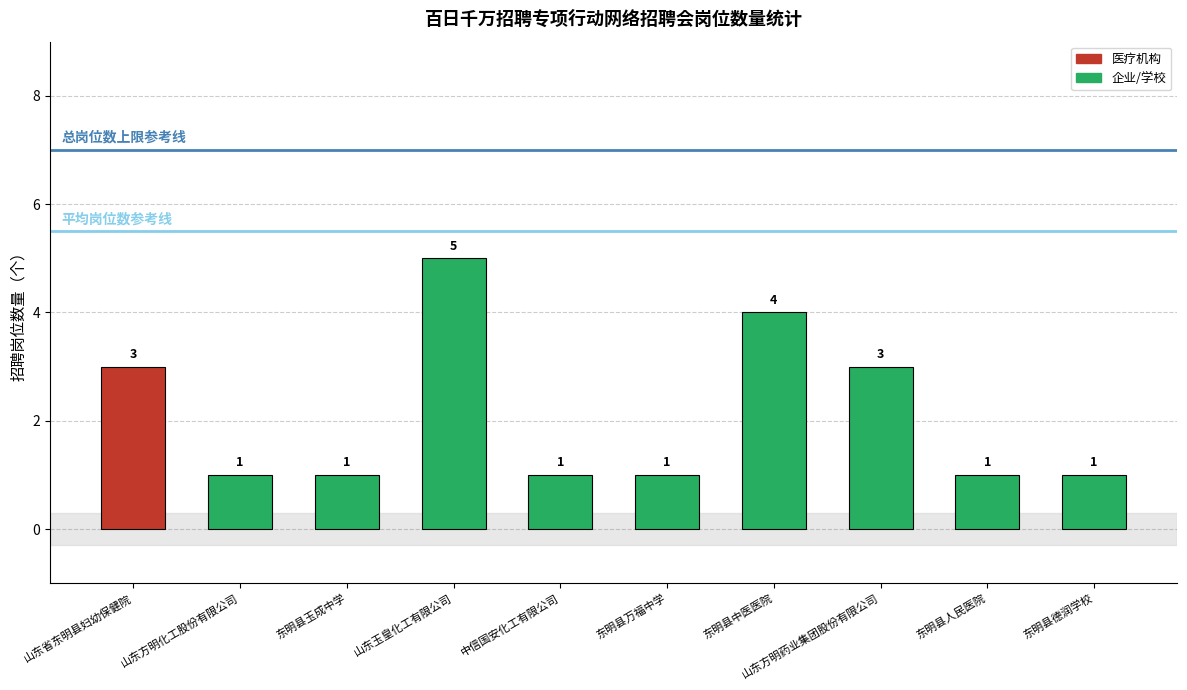

What is the label of the 1st bar from the right?

东明县德润学校